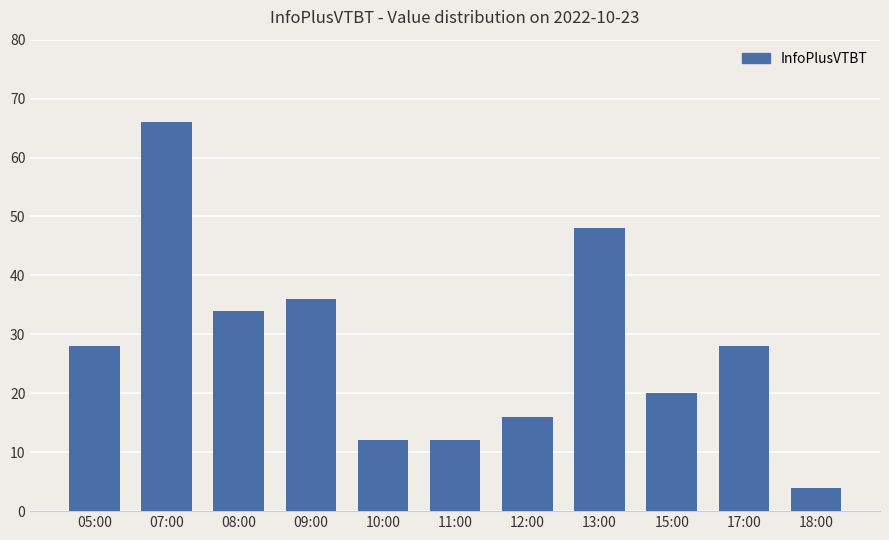

What is the difference between the values at 07:00 and 12:00?

50